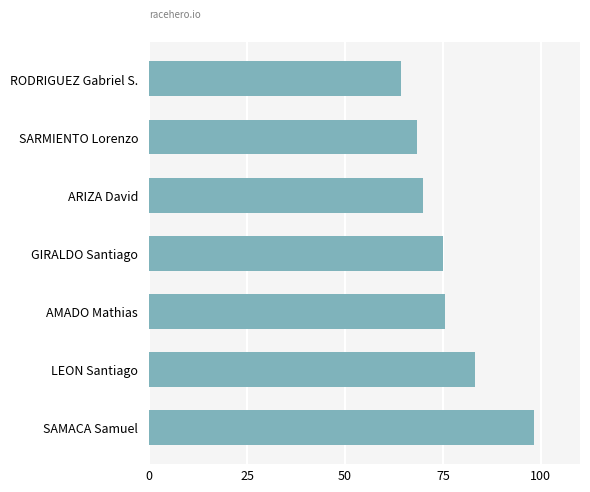

How many data points does each series have?

7